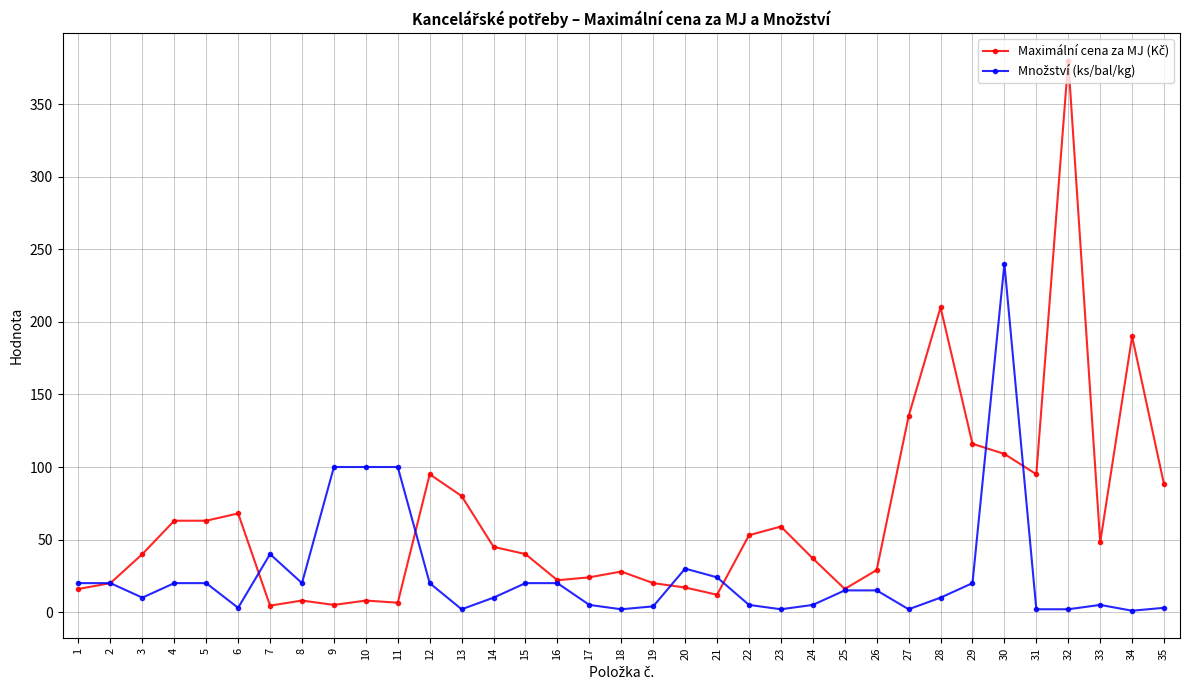

Count the number of data series in this chart.

2